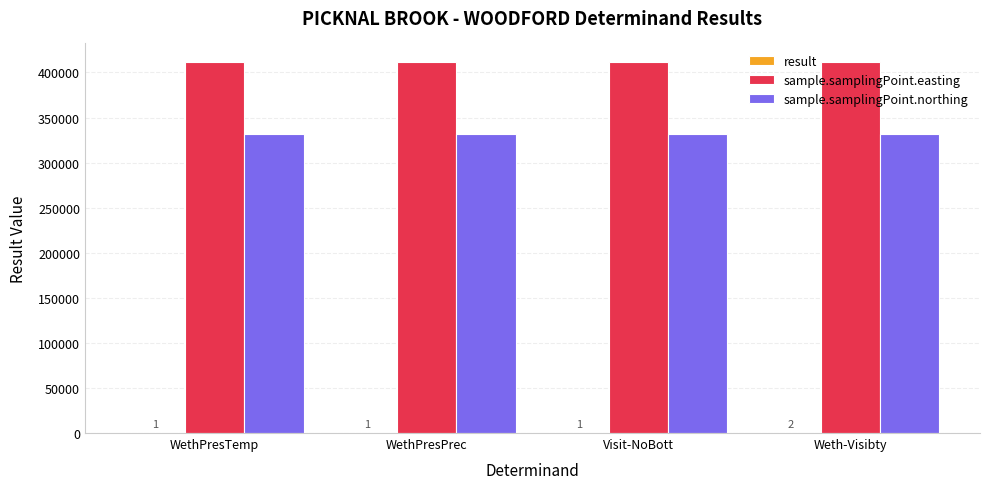

Is it true that sample.samplingPoint.northing equals 331940 at WethPresTemp?

True